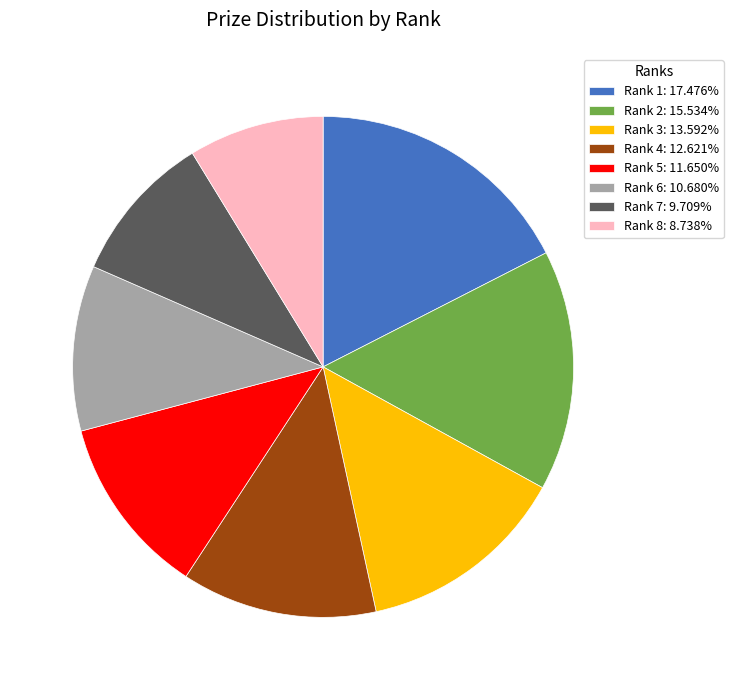

The Rank 2 slice represents 28% of the pie. True or false?

False